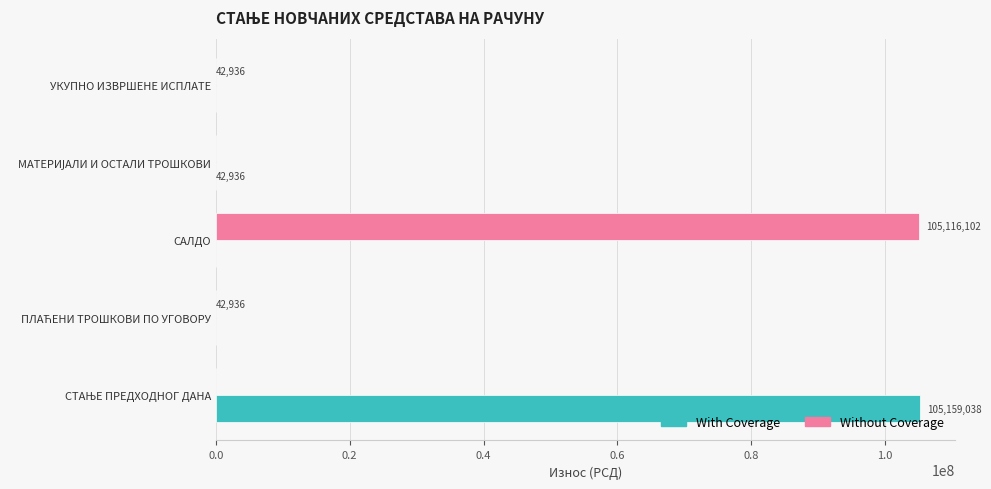

Which series has the widest spread of values?

With Coverage